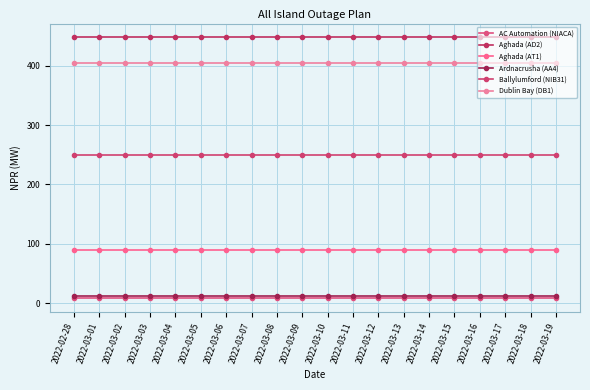

What position from the right is 2022-03-11?

9